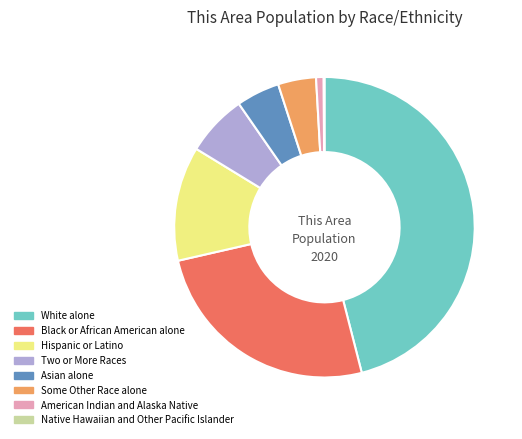

What is the largest slice in the pie chart?

White alone